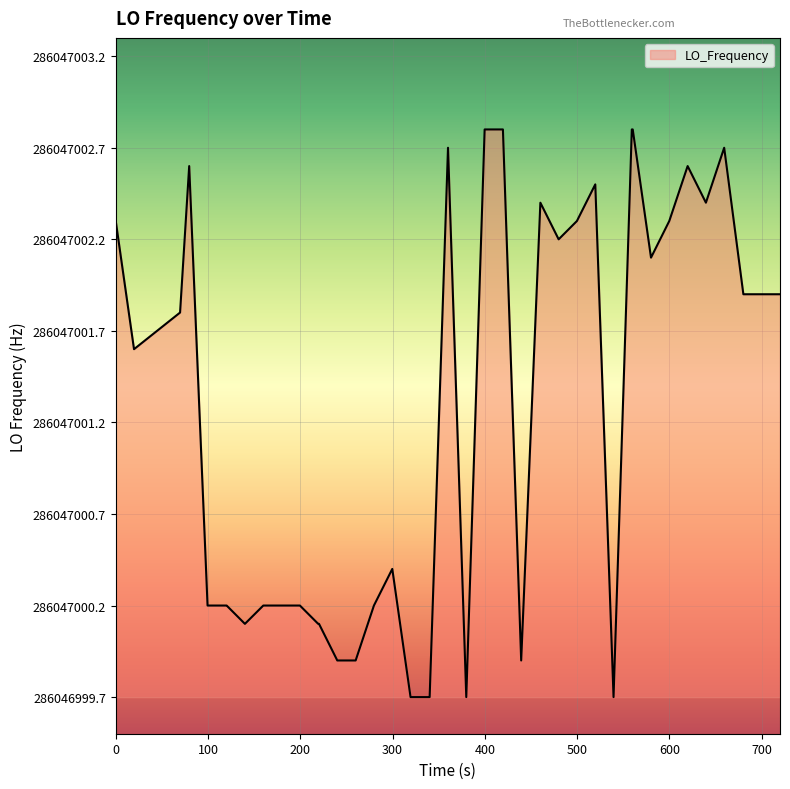

Is this an area chart (filled region under the line)?

Yes